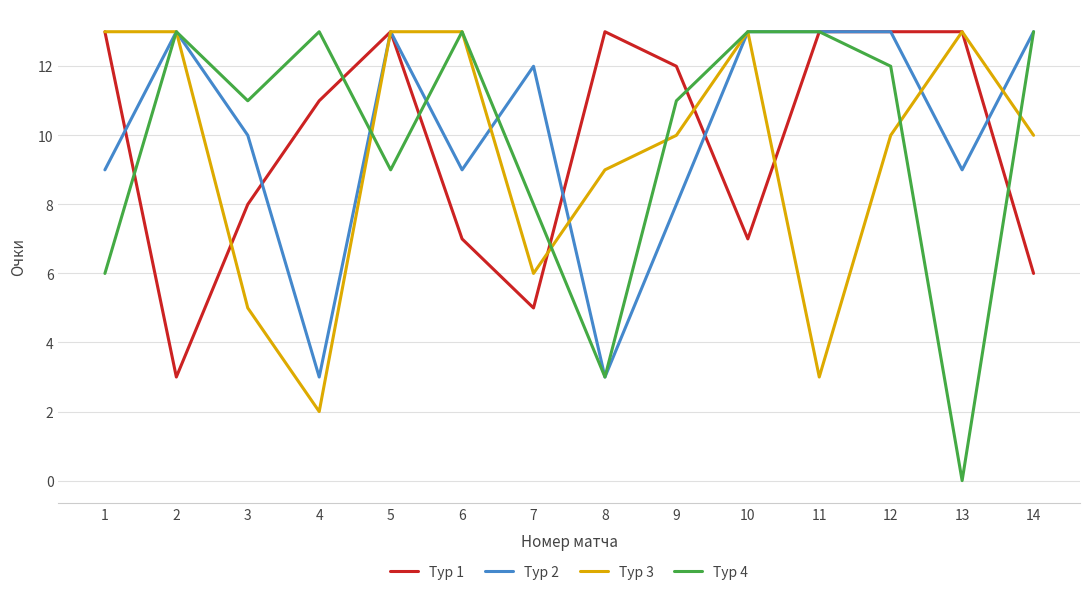

What is the difference between the maximum and minimum values in the Тур 4 series?

13